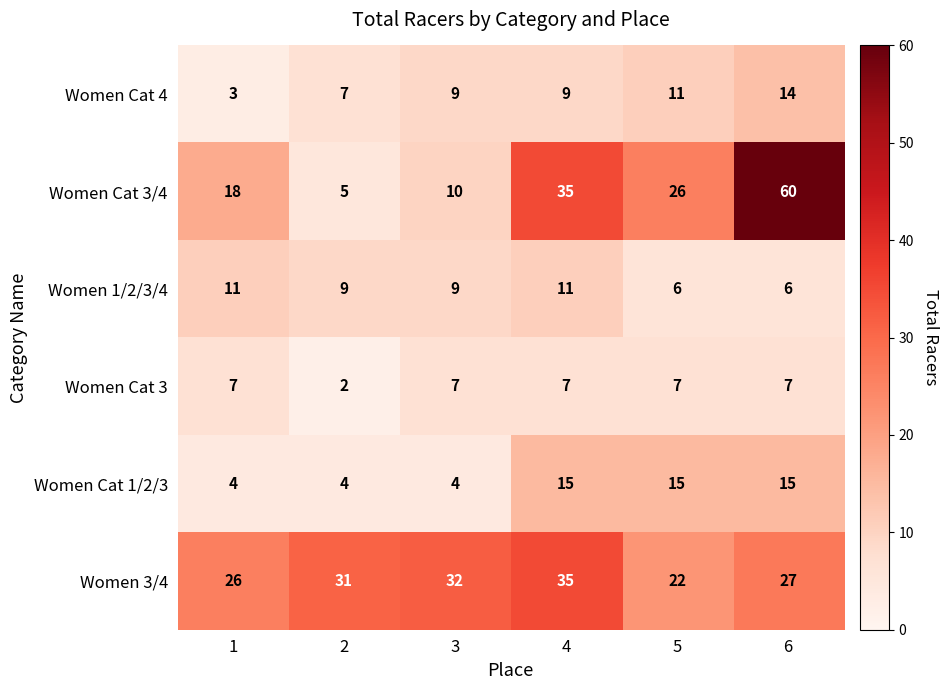

What is the average value of the Women 3/4 series?

29